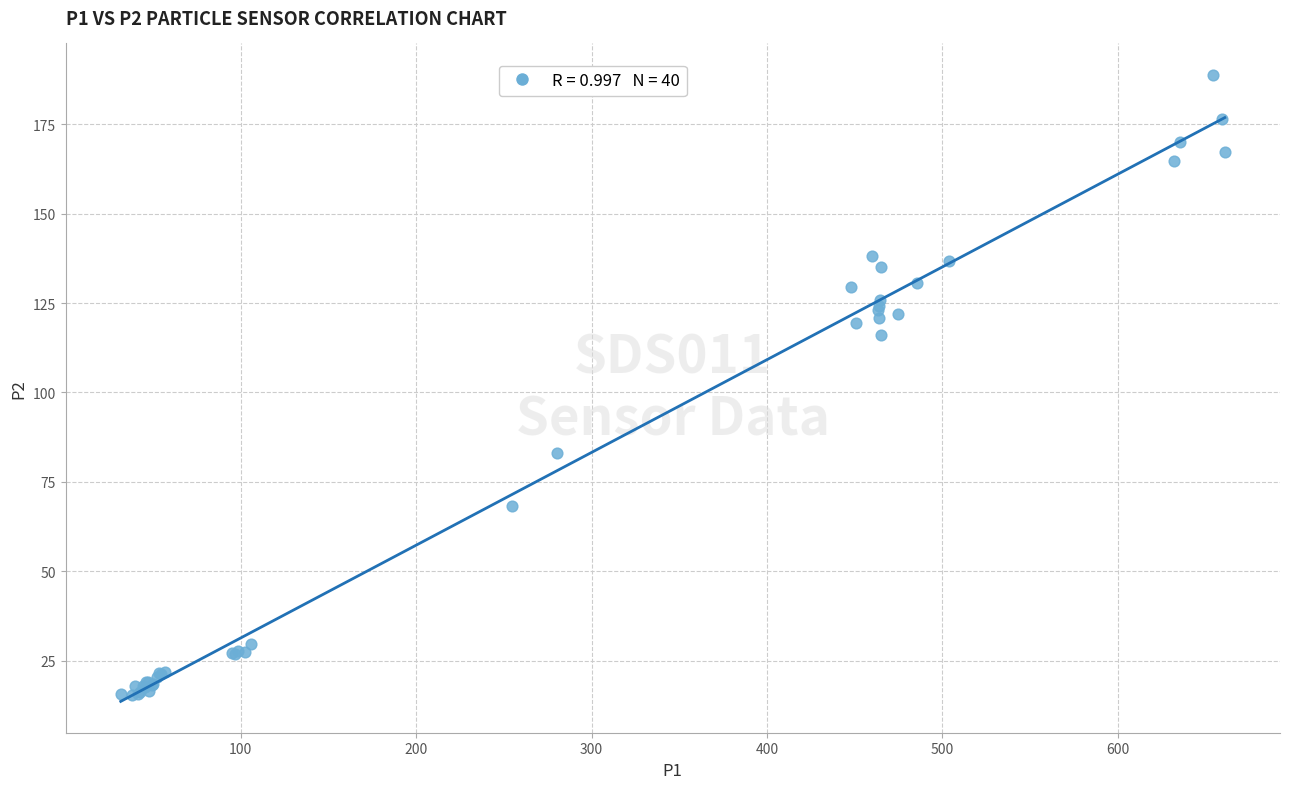

What Y value in the scatter plot is closest to 102?

116.1